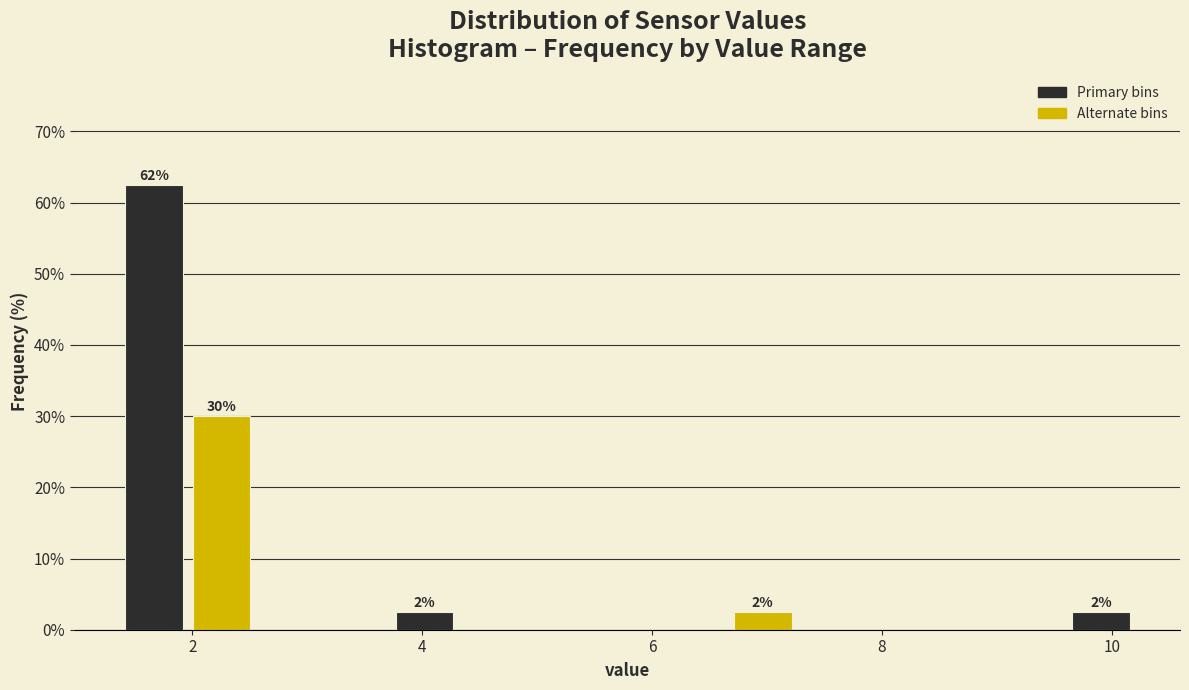

Around what value on the x-axis is the tallest bar? Give the approximate position of its centre, as read against the axis.

1.6